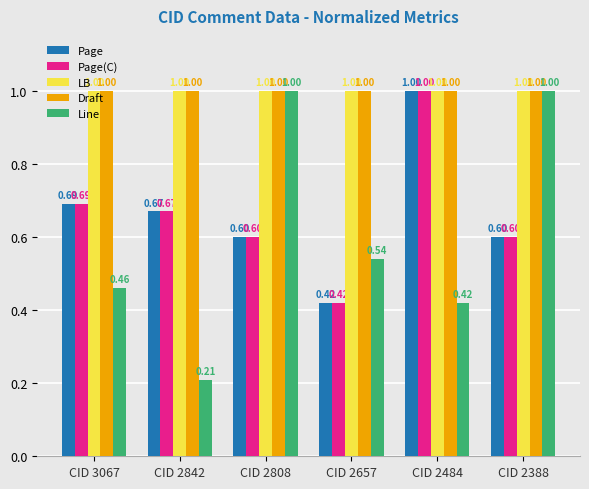

Which series changed the most between CID 3067 and CID 2808?

Line